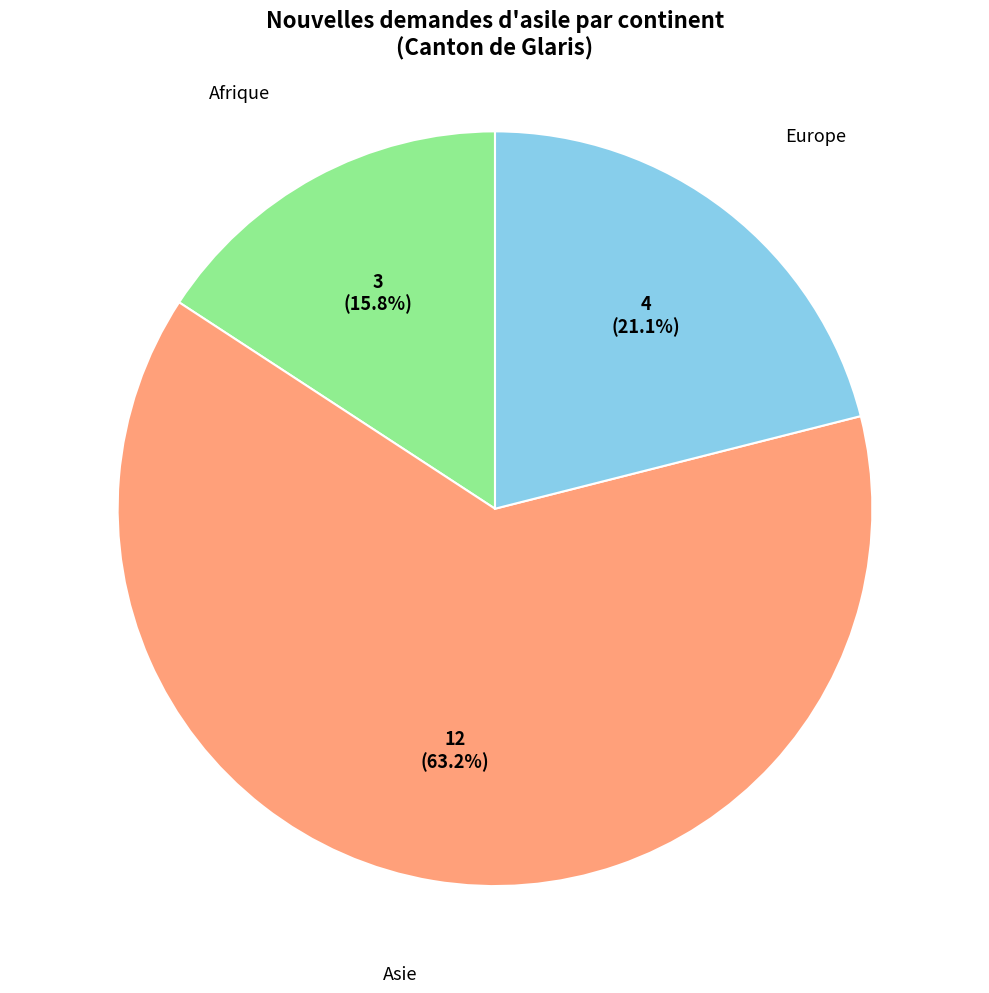

Count the number of slices in the pie.

3